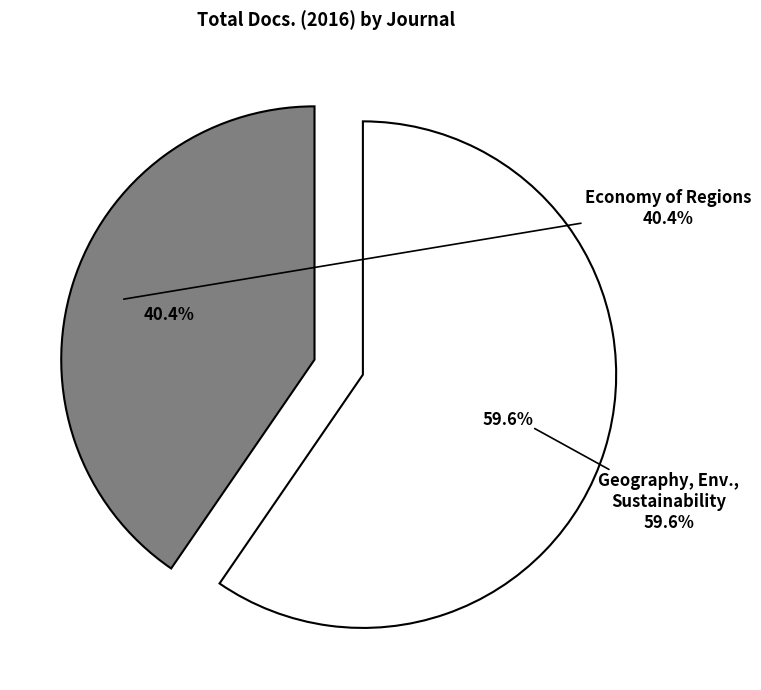

Is there a majority slice in this chart?

Yes